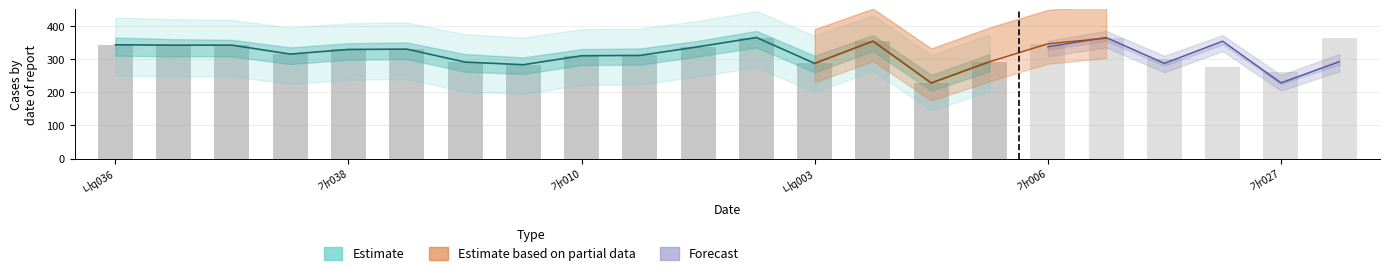

What is the maximum value shown in the chart?

365